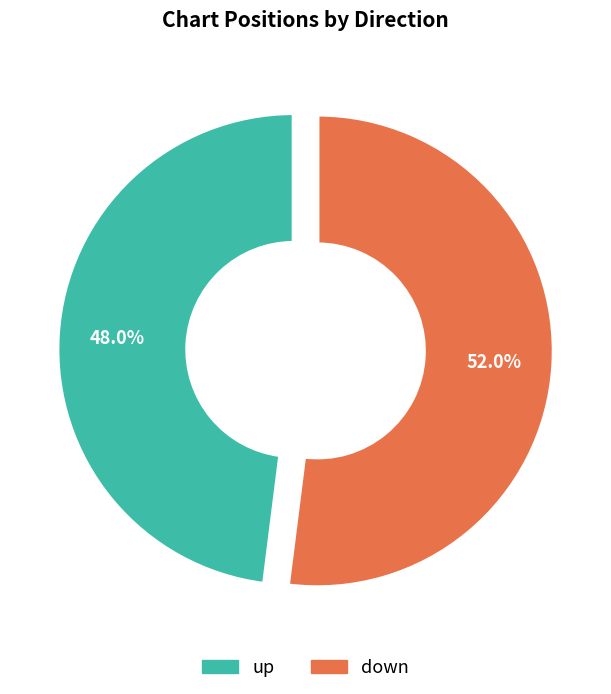

To the nearest percent, what percentage of the pie is down?

52%